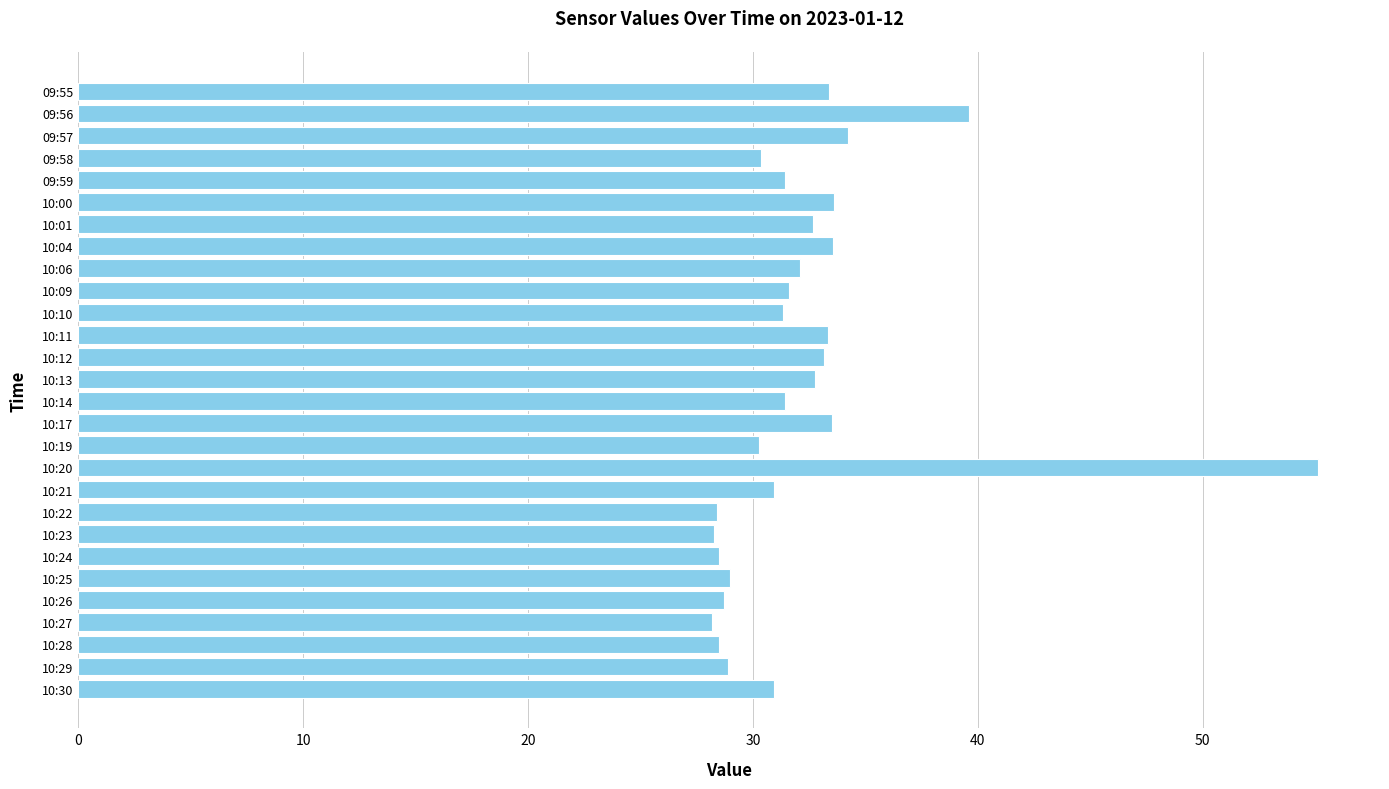

Are the bars horizontal?

Yes